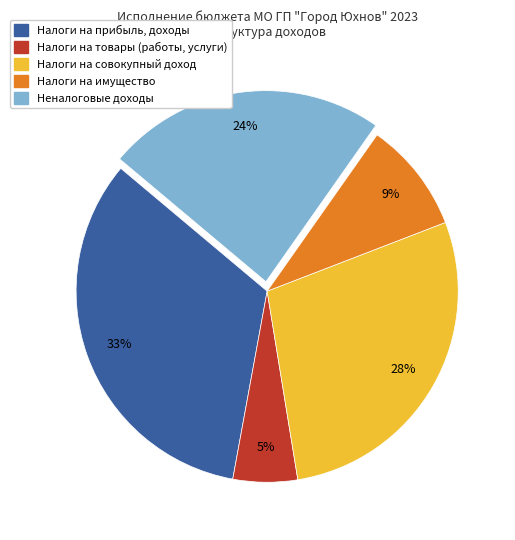

To the nearest percent, what is the average slice percentage?

20%